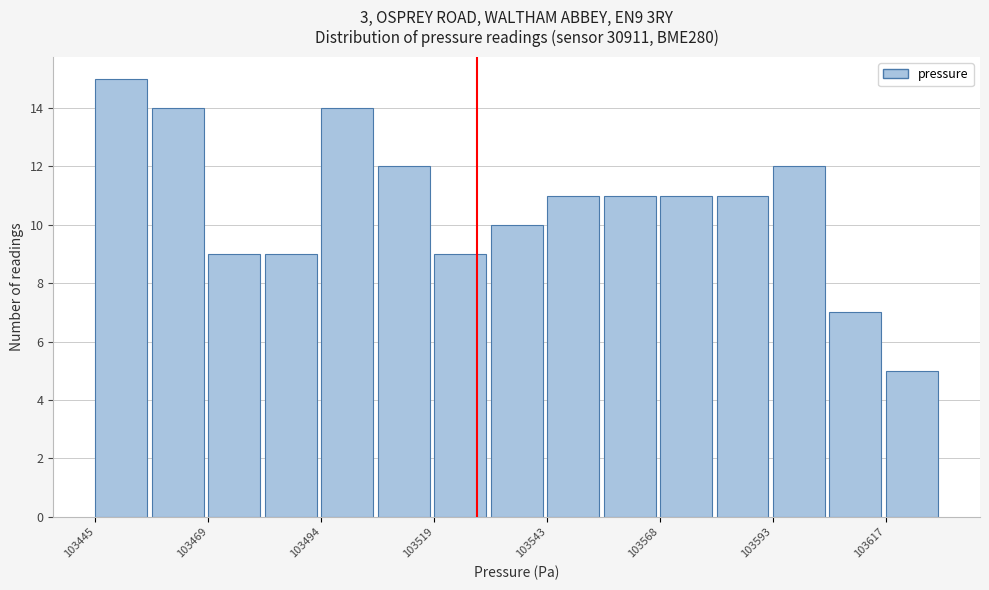

Around what value on the x-axis is the tallest bar? Give the approximate position of its centre, as read against the axis.

103450